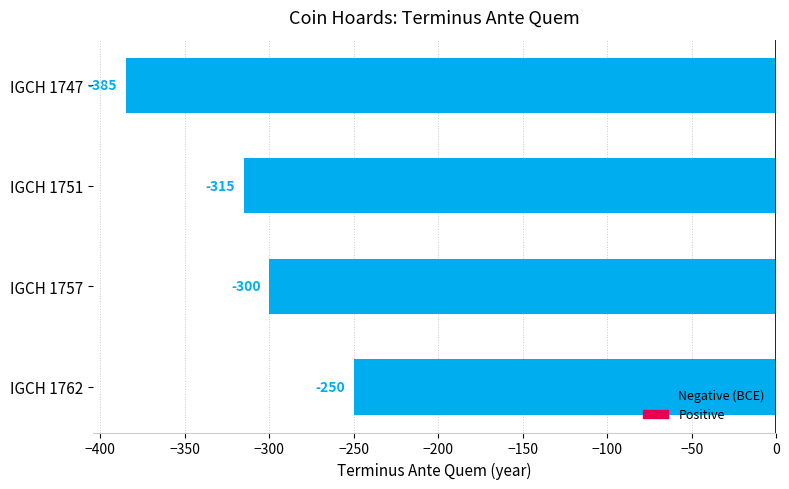

What is the average value?

-312